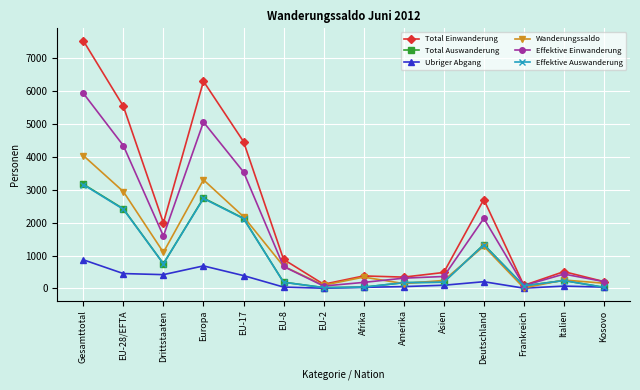

The value of Total Einwanderung at Gesamttotal is 3645. True or false?

False